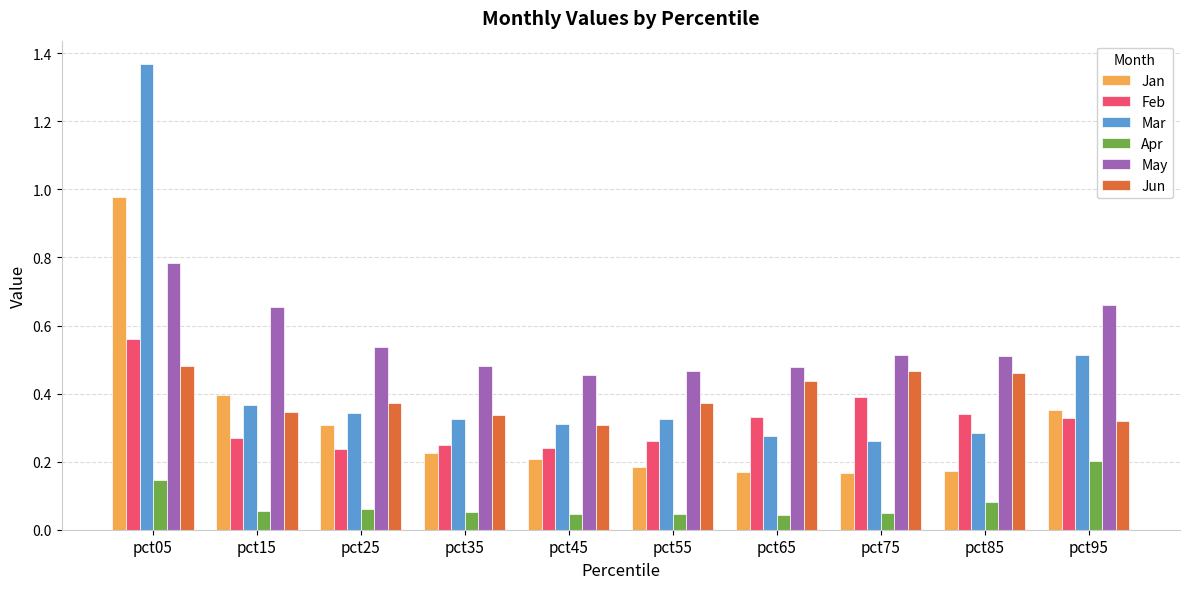

What is the total value across all series at pct75?

1.8